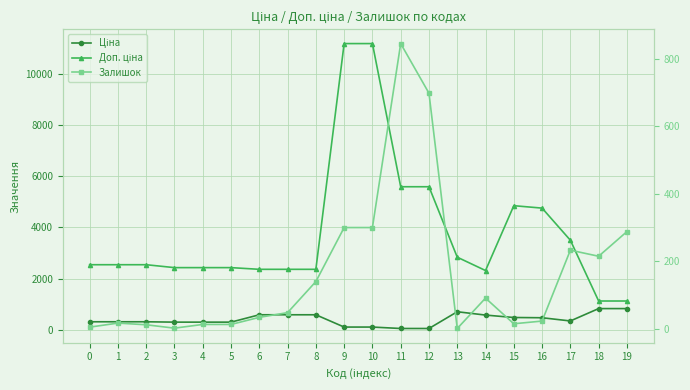

What is the difference between the second highest and minimum values in the Залишок series?

697.0